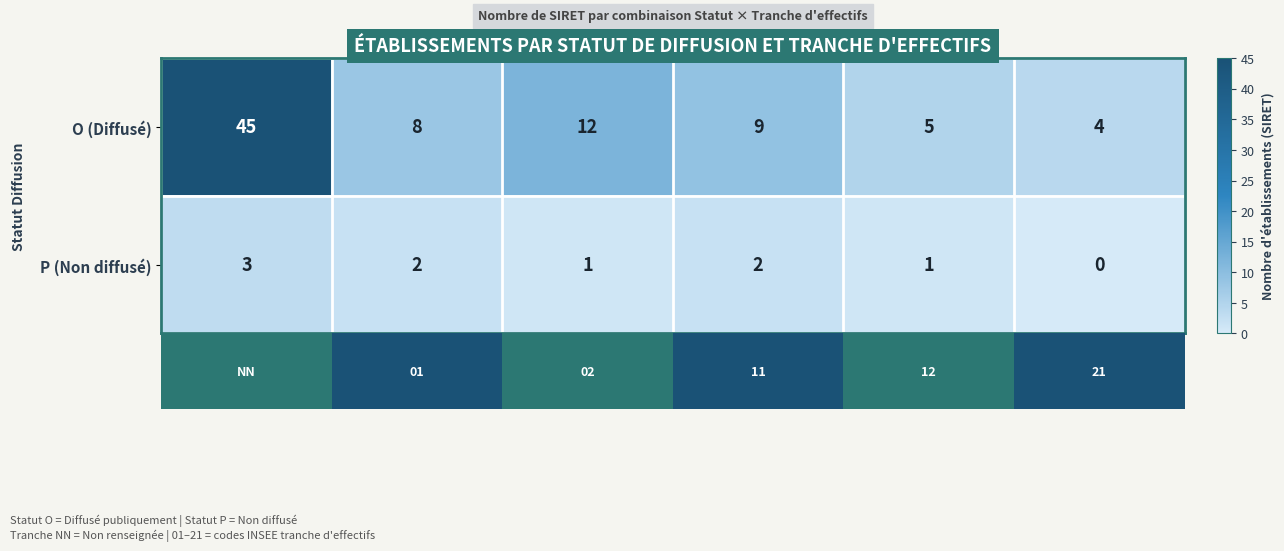

How many values in the O (Diffusé) series are below 9?

3